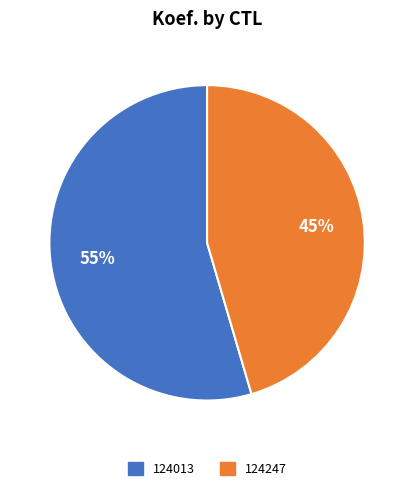

Rank the categories by value from highest to lowest.

124013, 124247